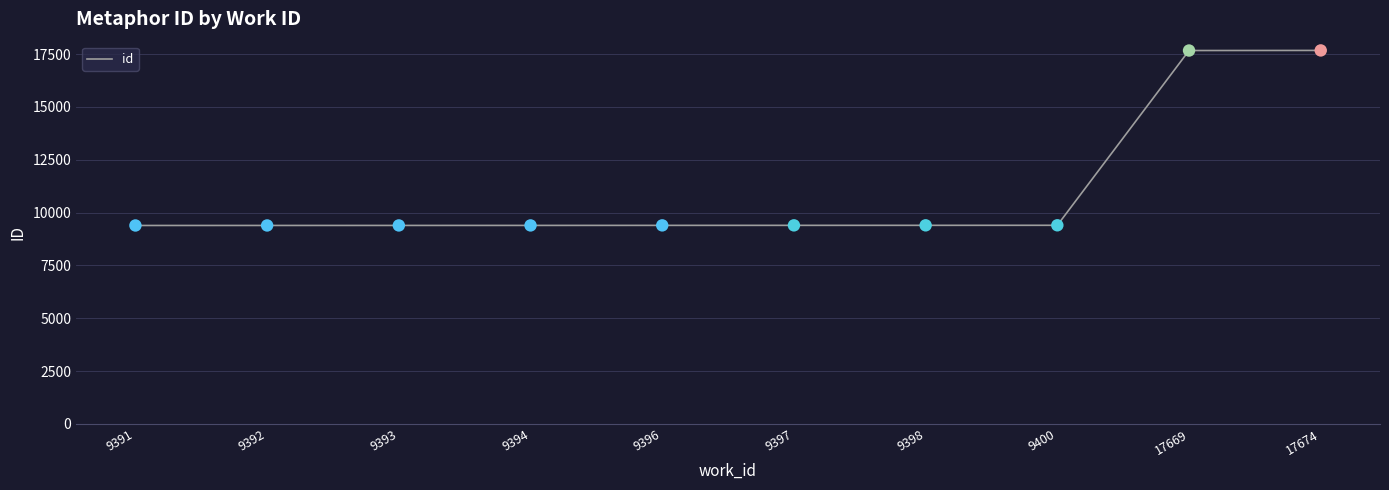

What is the ratio of the value at 17674 to the value at 9396?

1.9